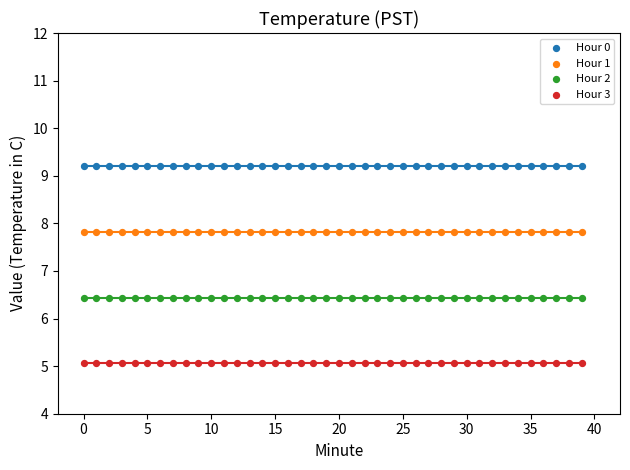

What are all the series names shown in the legend?

Hour 0, Hour 1, Hour 2, Hour 3